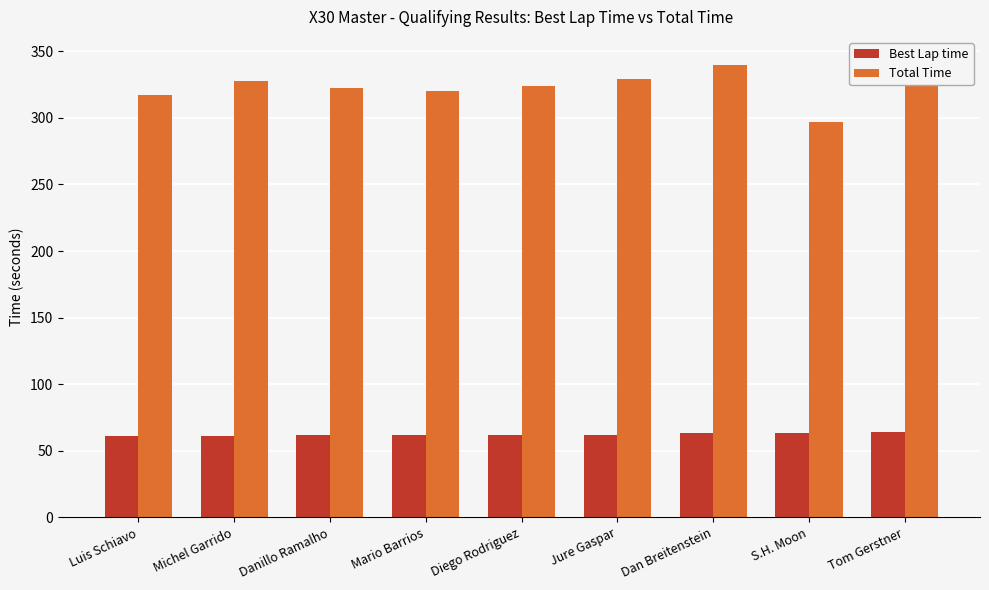

At which label does Best Lap time reach its minimum?

Luis Schiavo